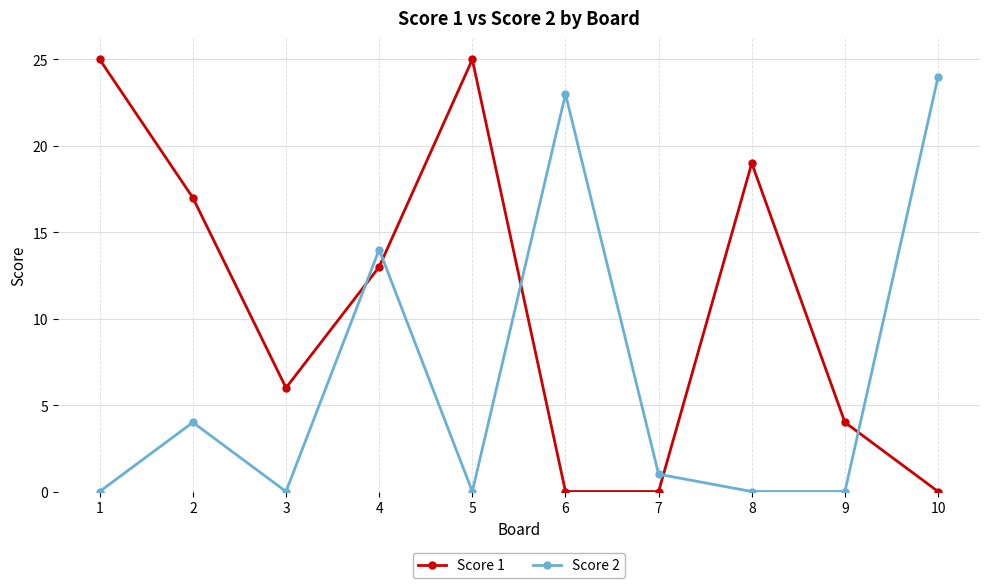

How many lines are shown in the chart?

2